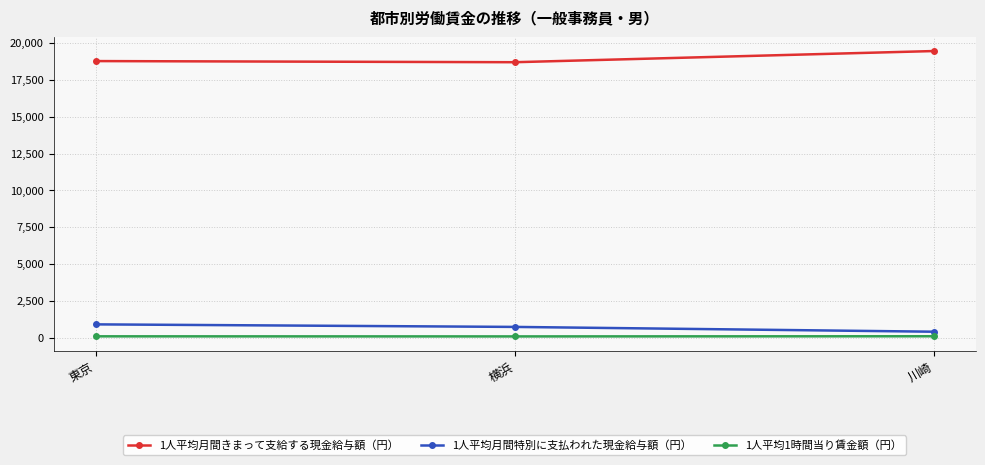

At how many categories does at least one series exceed 218?

3